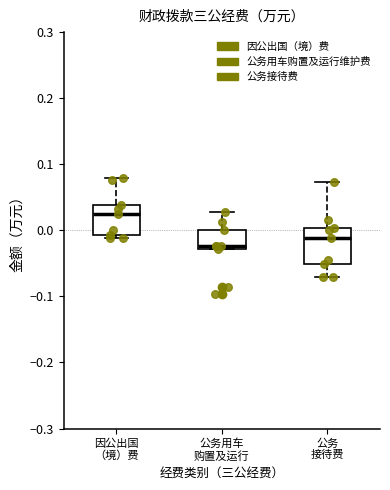

Reading left to right, read every box against the y-axis: the position of its median line, the range the box covers, and the ends of its whiskers. The values are not printed on the chart, so give them approximately, as read against the axis.

因公出国 （境）费: median 0.02, box -0.01 to 0.04, whiskers -0.01 (just below the box's lower edge) to 0.08
公务用车 购置及运行: median -0.02, box -0.03 to 0.00, whiskers -0.03 to 0.03
公务 接待费: median -0.01, box -0.05 to 0.00, whiskers -0.07 to 0.07